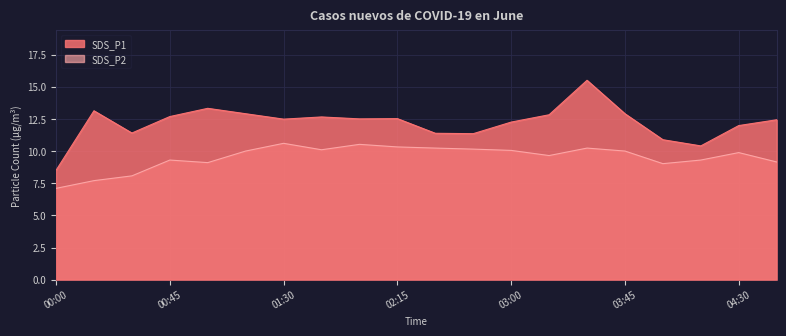

What are all the series names shown in the legend?

SDS_P1, SDS_P2